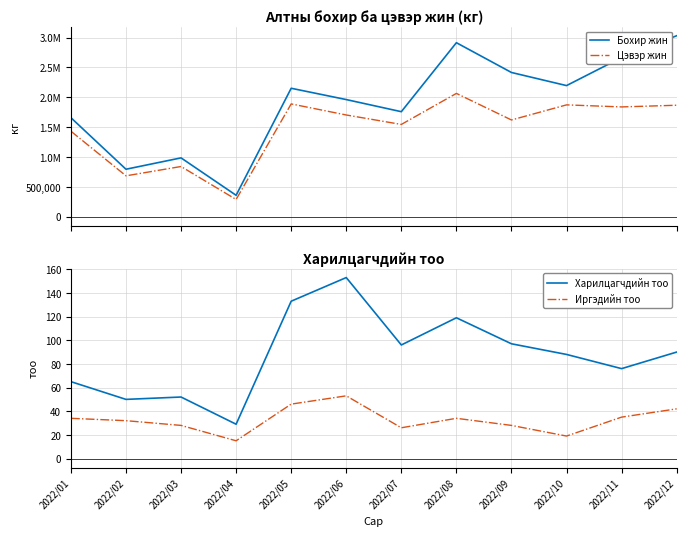

What is the value of the Харилцагчдийн тоо point at the 10th from the left?

88.0